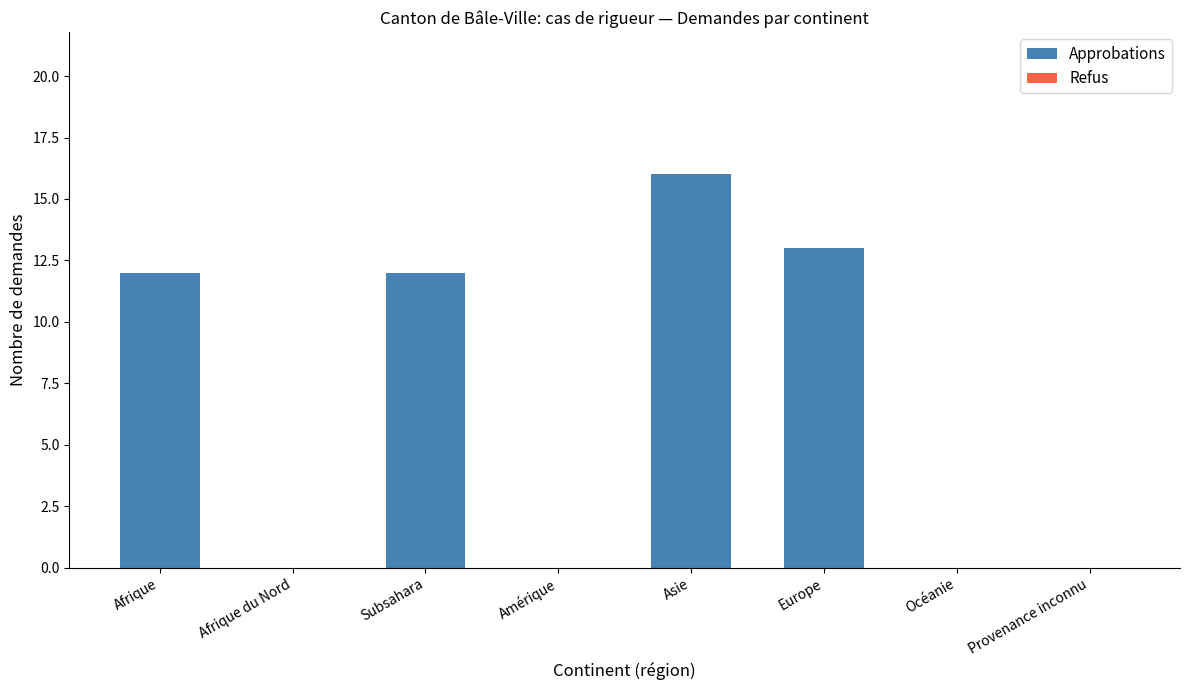

True or false: the data shows 10 at Océanie.

False